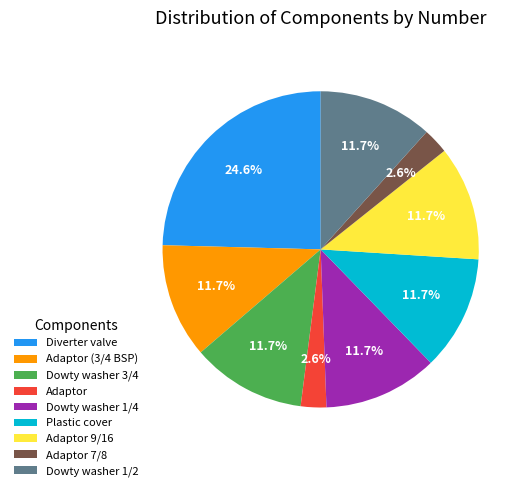

What is the largest slice in the pie chart?

Diverter valve